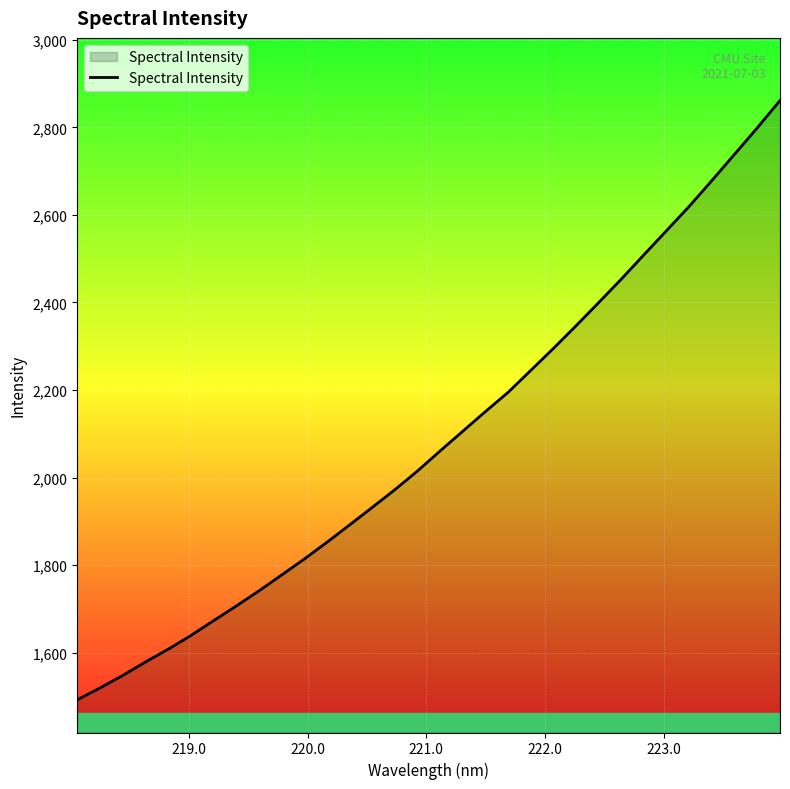

What is the difference between the maximum and minimum values?

1369.0